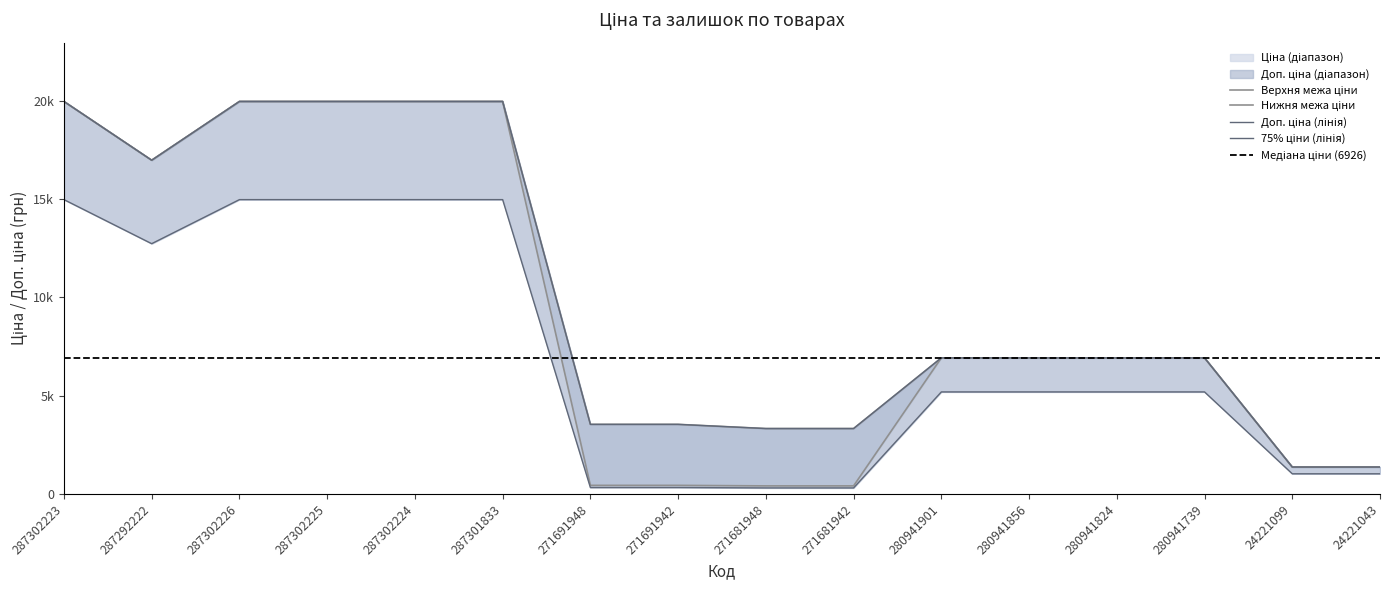

Reading left to right, extract all data points from this chart.

Ціна: 14973.1	12732.2	14973.1	14973.1	14973.1	14973.1	332.3	332.3	312.4	312.4	5194.2	5194.2	5194.2	5194.2	1031.6	1031.6
Доп. ціна: 19964.2	16976.3	19964.2	19964.2	19964.2	19964.2	3545.0	3545.0	3332.5	3332.5	6925.7	6925.7	6925.7	6925.7	1375.0	1375.0